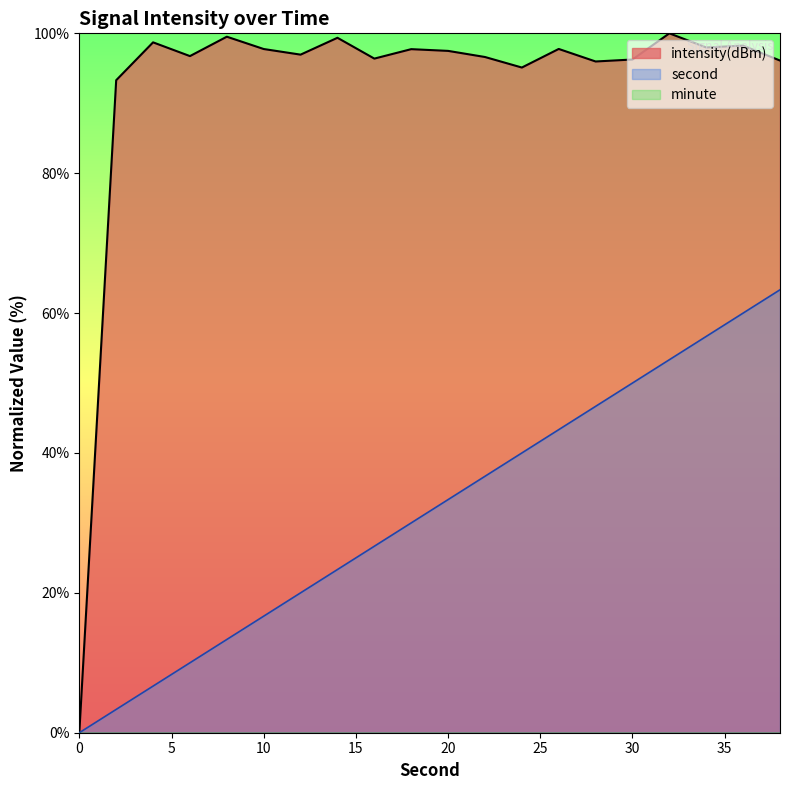

Count the number of categories in the chart.

20